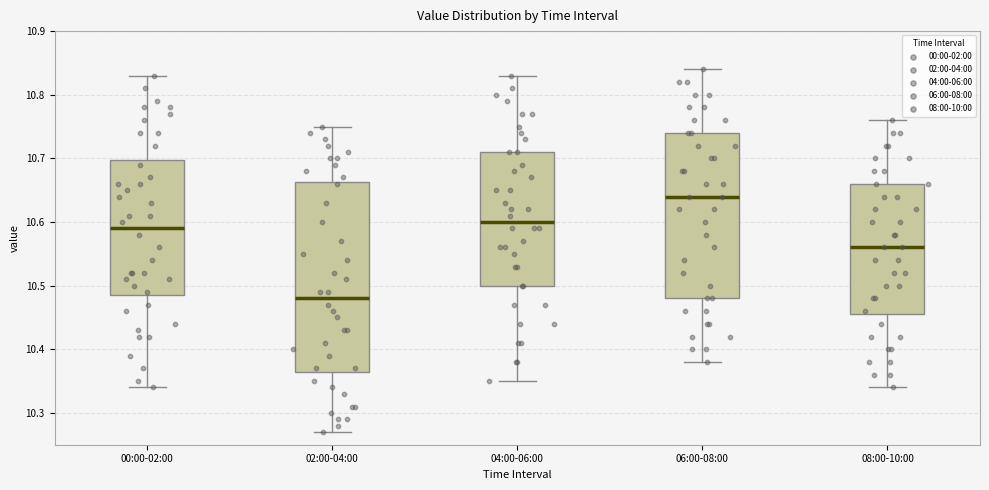

Comparing the boxes themselves (not the whiskers), which one is the tallest?

02:00-04:00